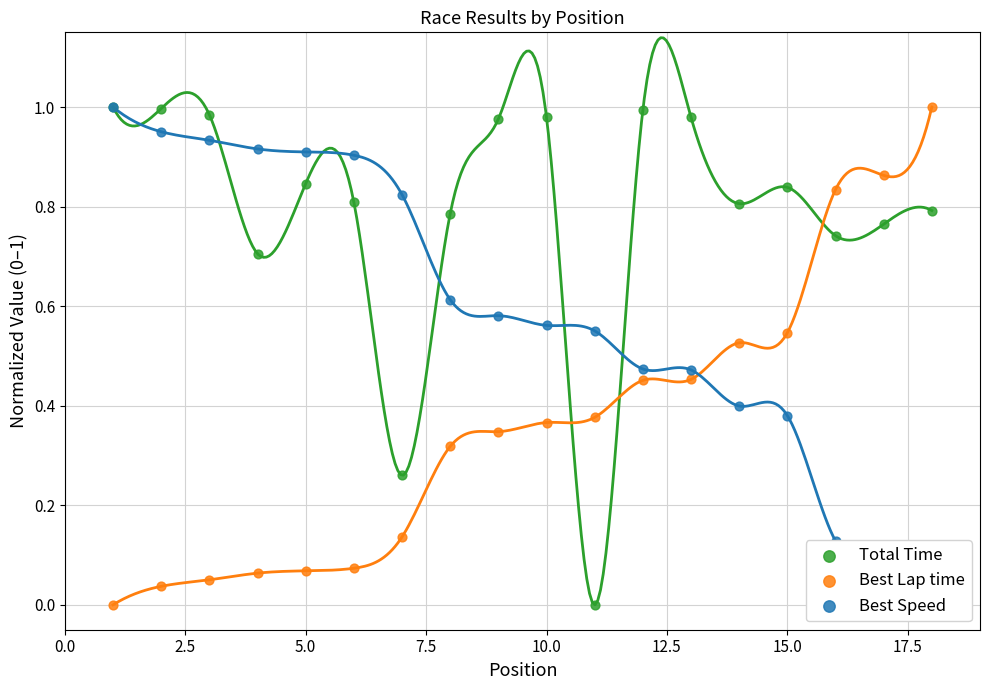

What are all the series names shown in the legend?

Total Time, Best Lap time, Best Speed